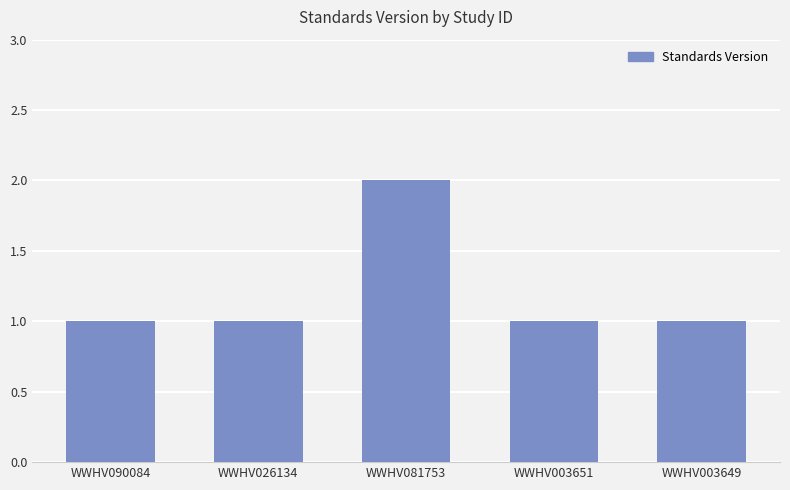

What is the label of the 3rd bar from the left?

WWHV081753